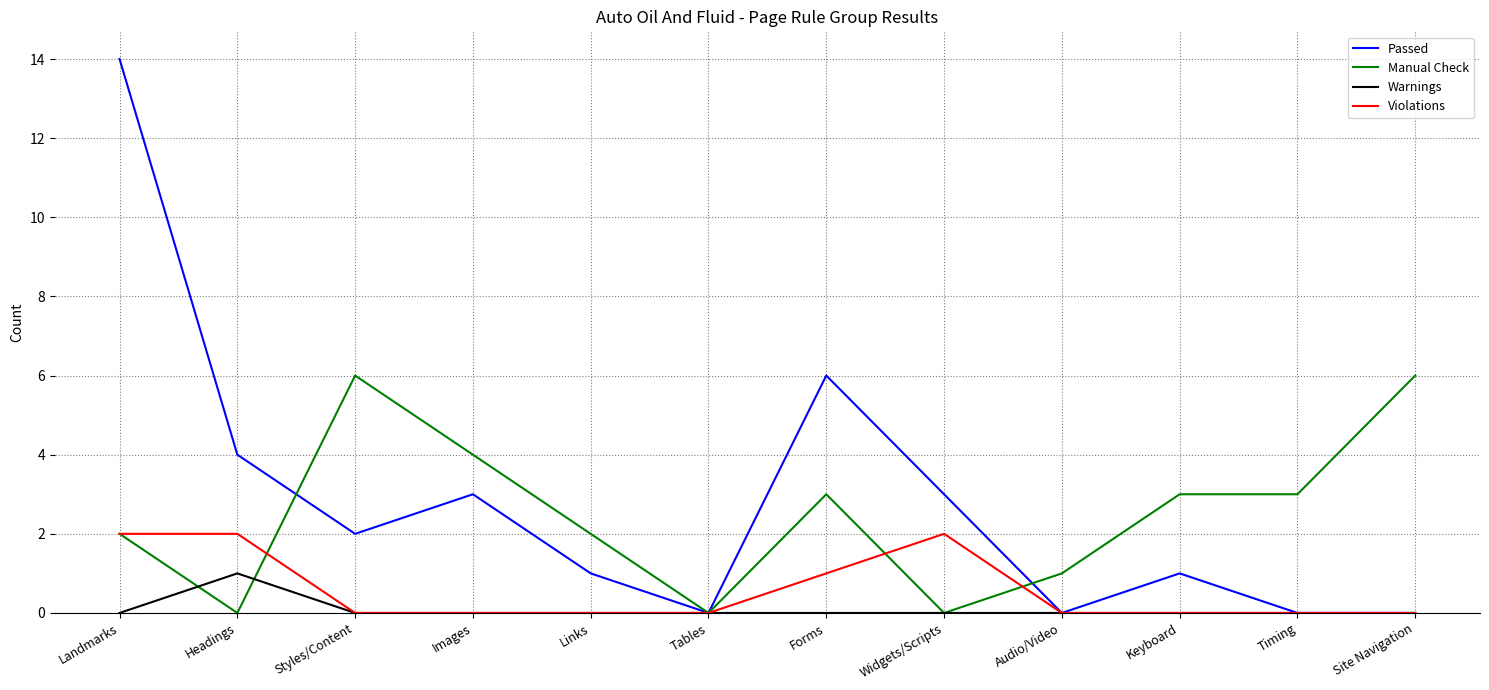

Does the chart display data point markers on the line(s)?

No